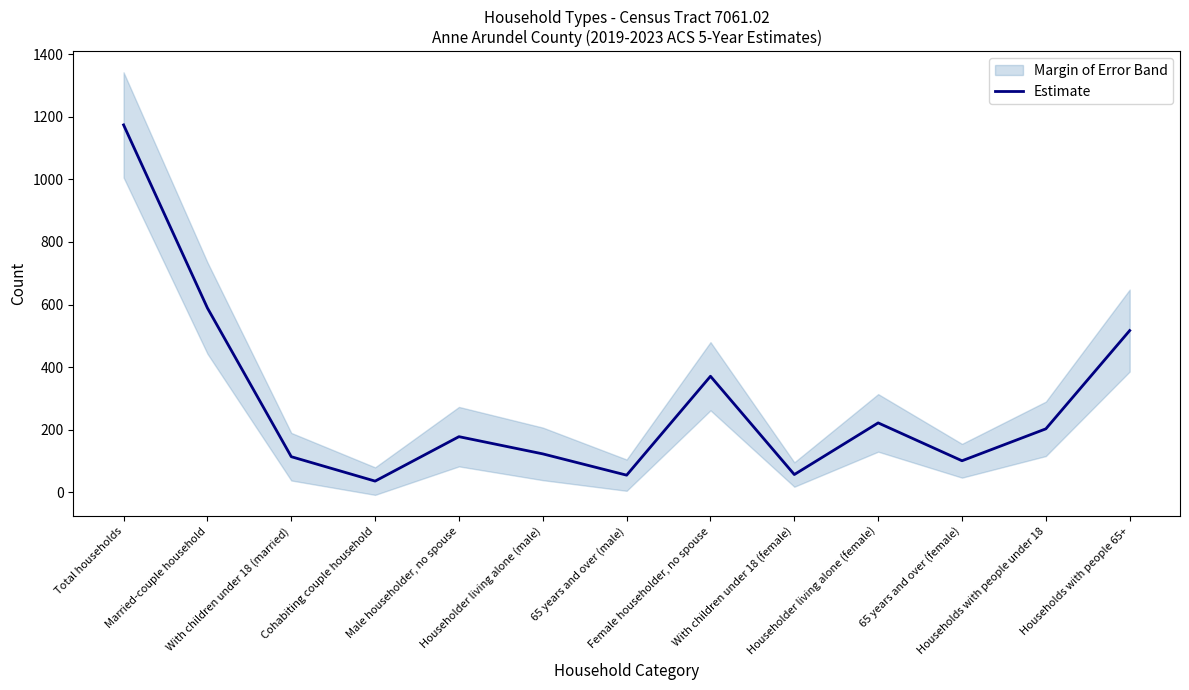

At which category does the chart reach its minimum across all series?

Cohabiting couple household